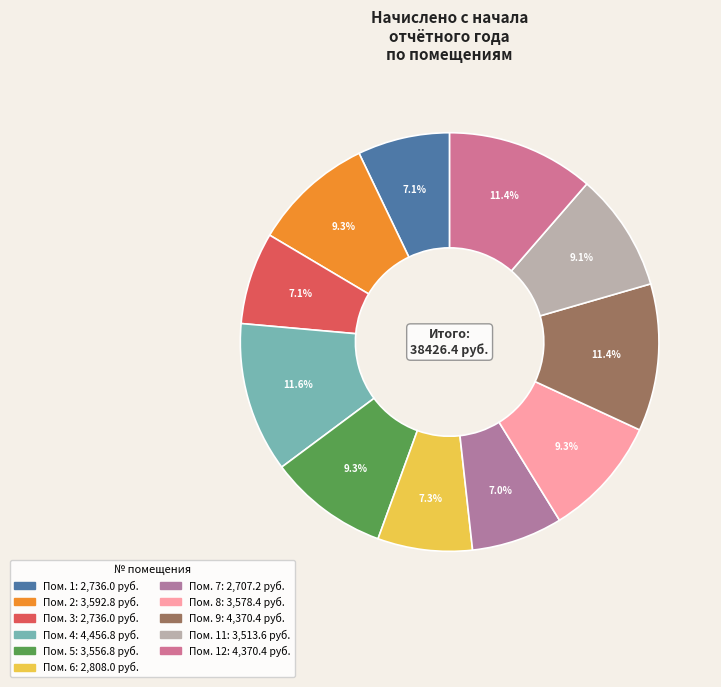

How many slices are in this pie chart?

11